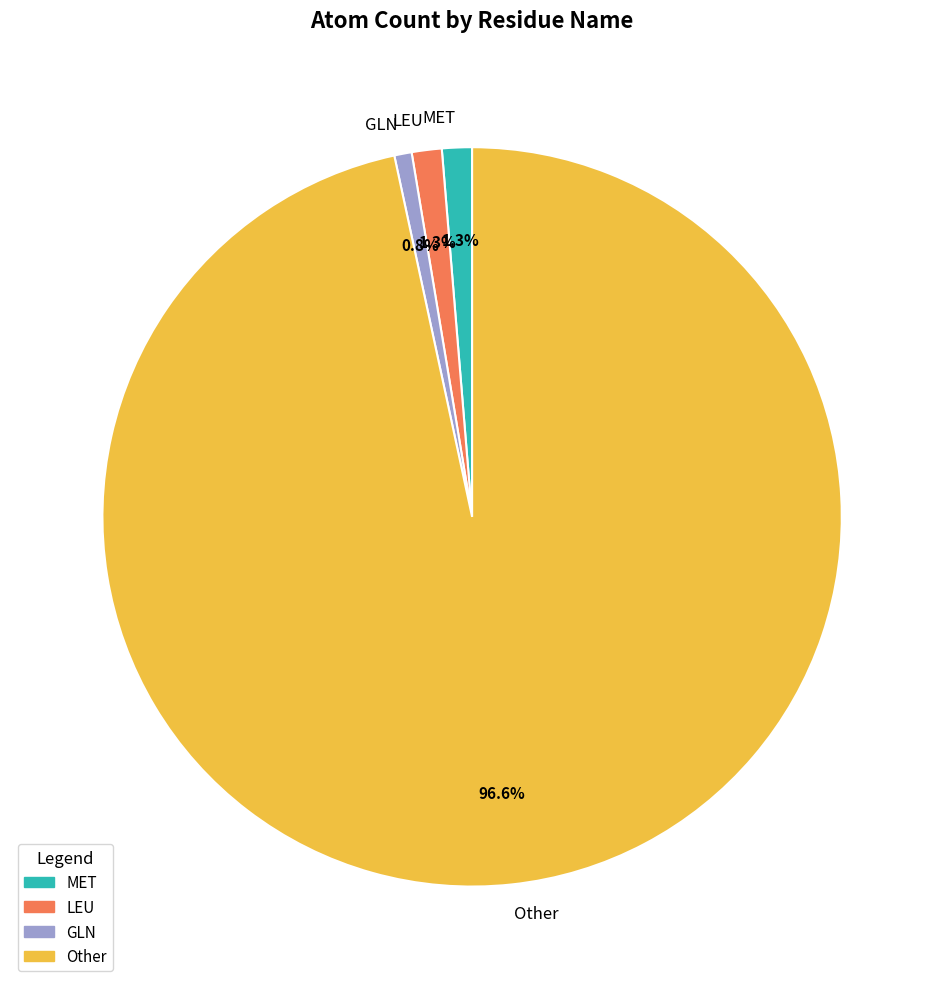

What is the smallest slice in the pie chart?

GLN